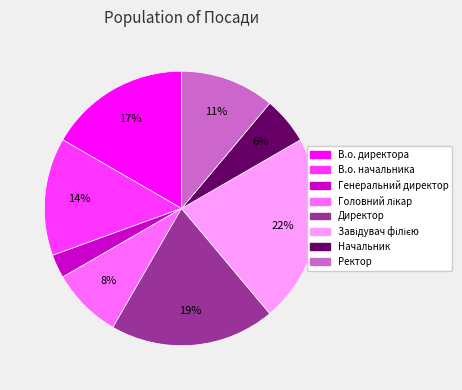

Does any single category account for the majority?

No